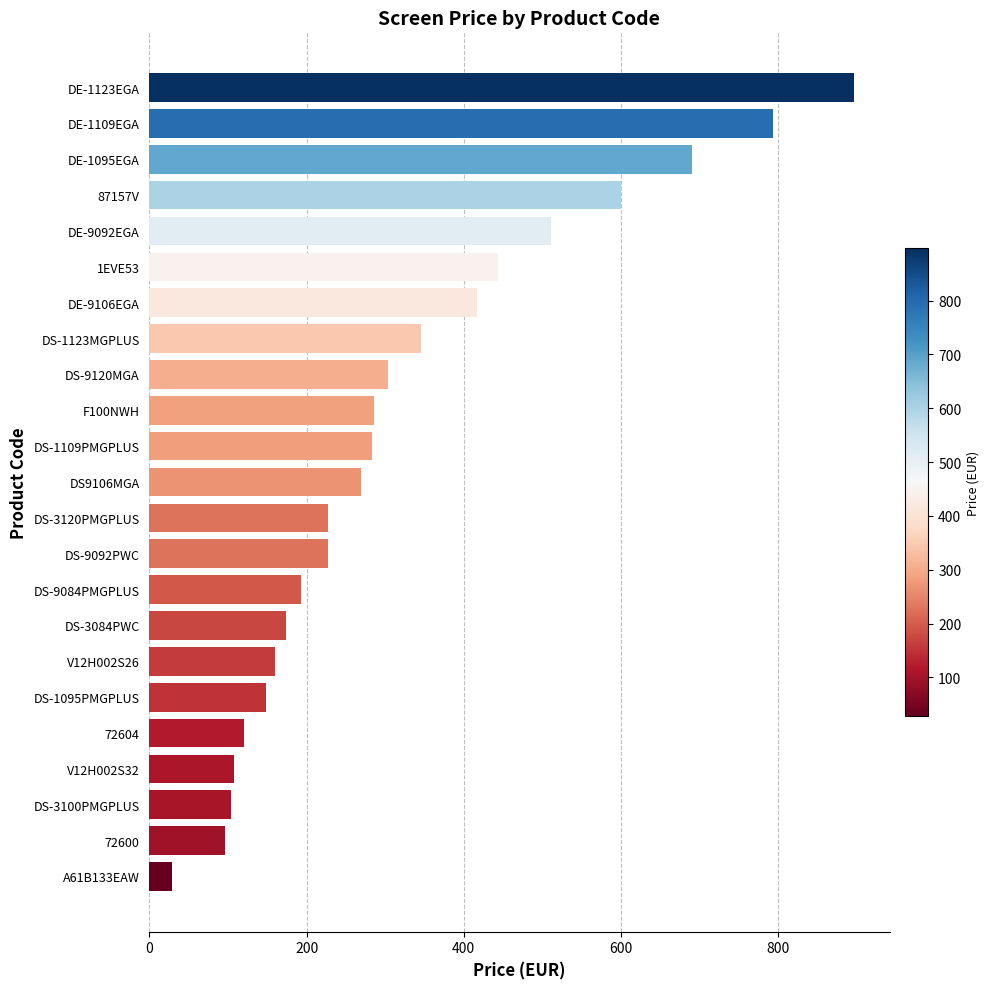

What is the sum of all values?

7426.0